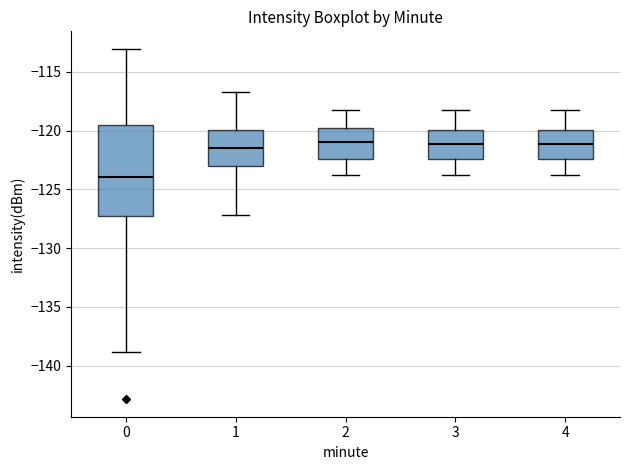

Which box has the lowest median line?

0